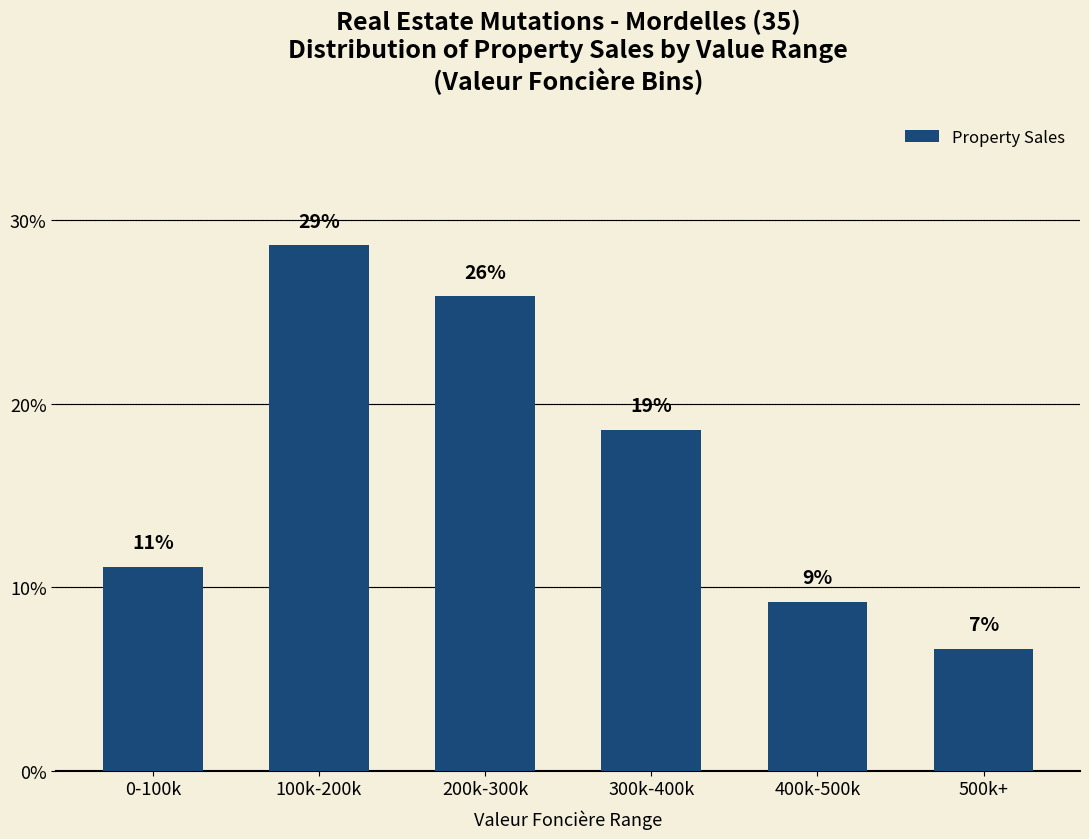

What is the change in value from 0-100k to 400k-500k?

-1.9